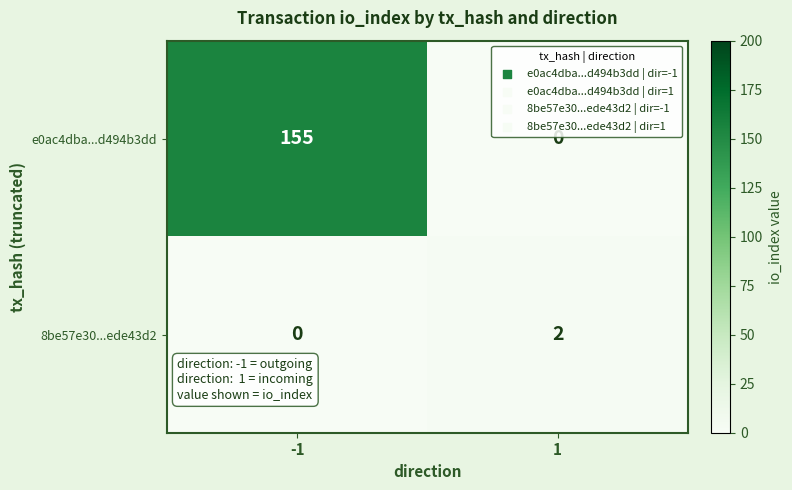

Which series changed the most between -1 and 1?

e0ac4dba...d494b3dd